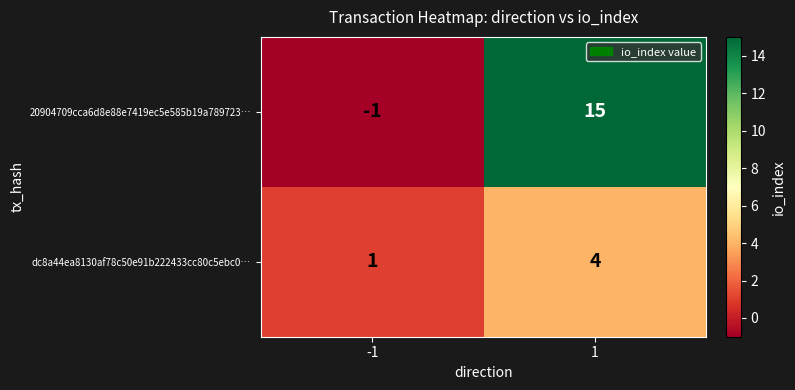

Reading left to right, transcribe all the data shown in this chart.

20904709cca6d8e88e7419ec5e585b19a789723…: -1	15
dc8a44ea8130af78c50e91b222433cc80c5ebc0…: 1	4